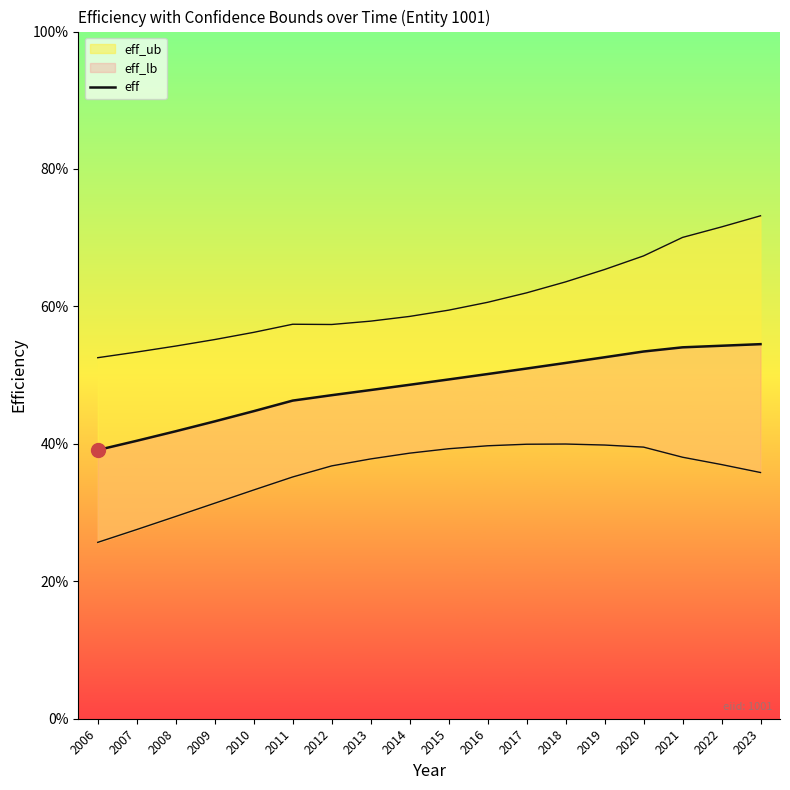

What is the sum of the values at 2015 and 2019?

1.0